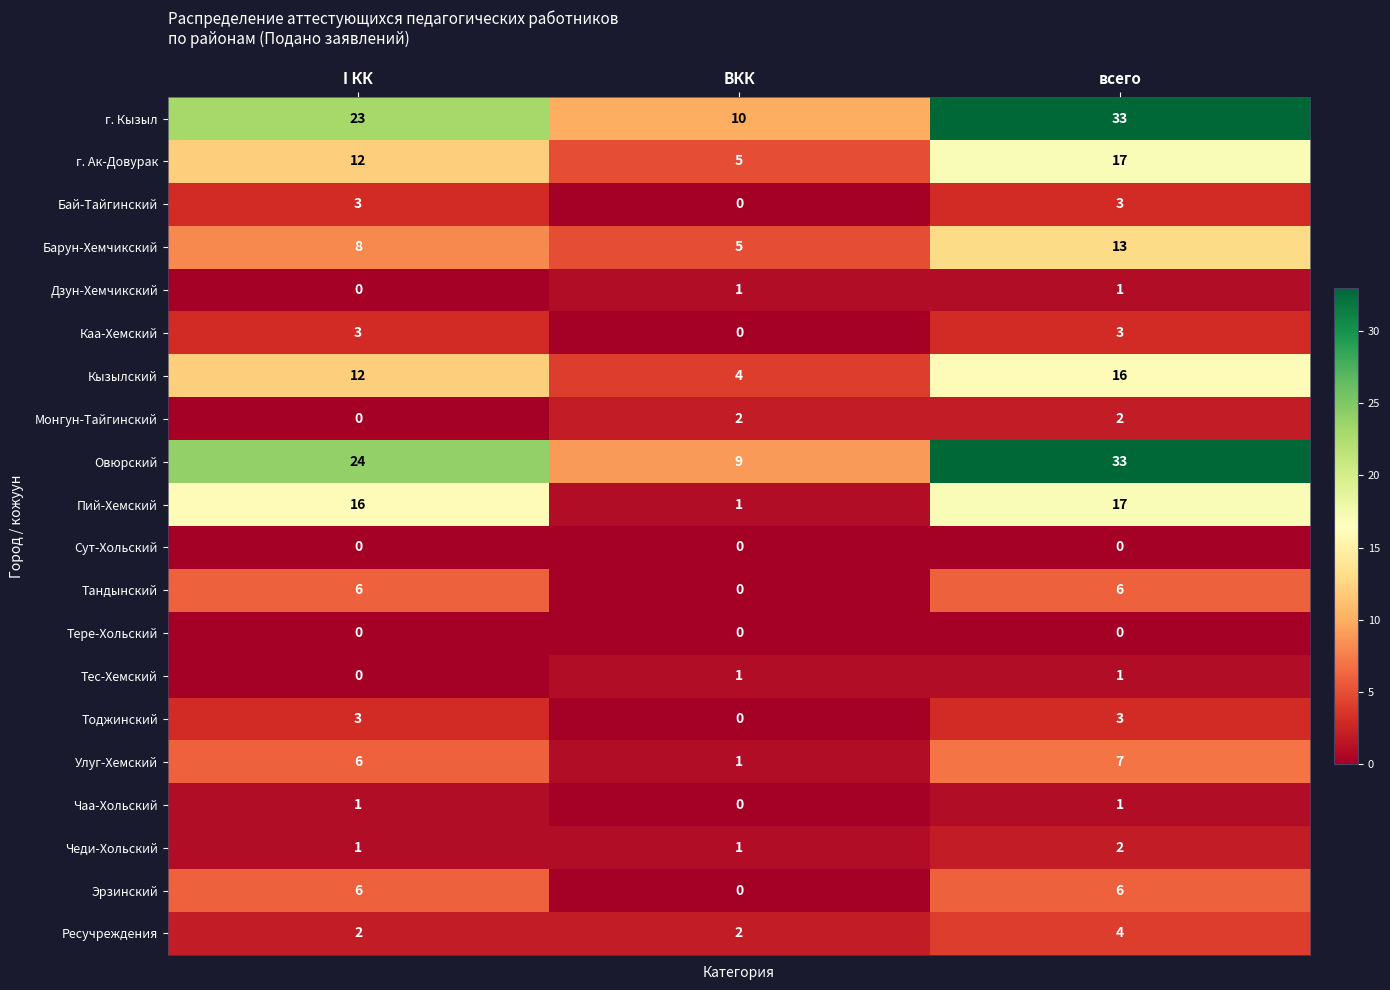

Is the value of Эрзинский at I КК greater than the value of Монгун-Тайгинский at всего?

Yes